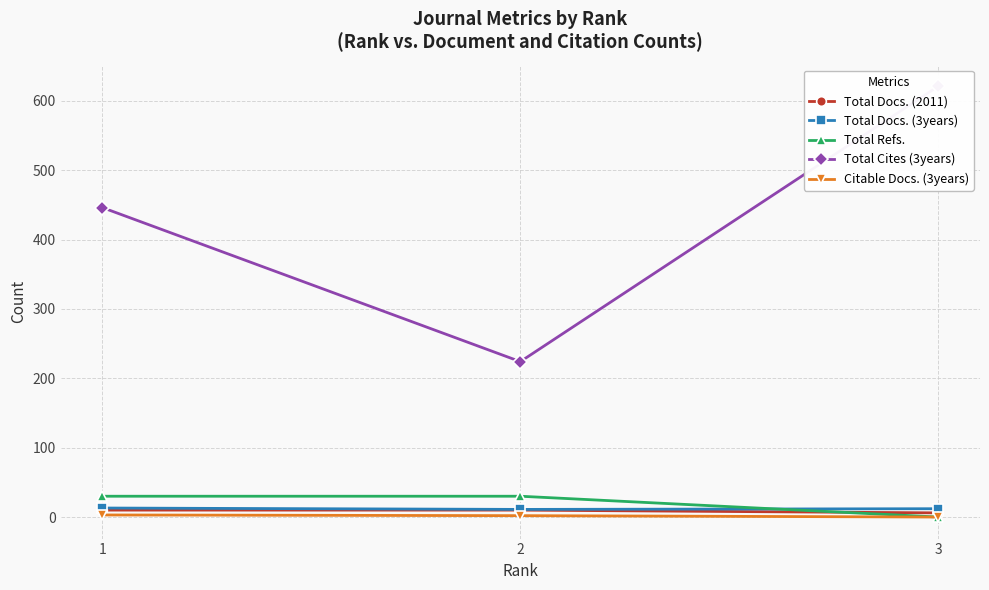

What is the average value of the Citable Docs. (3years) series?

2